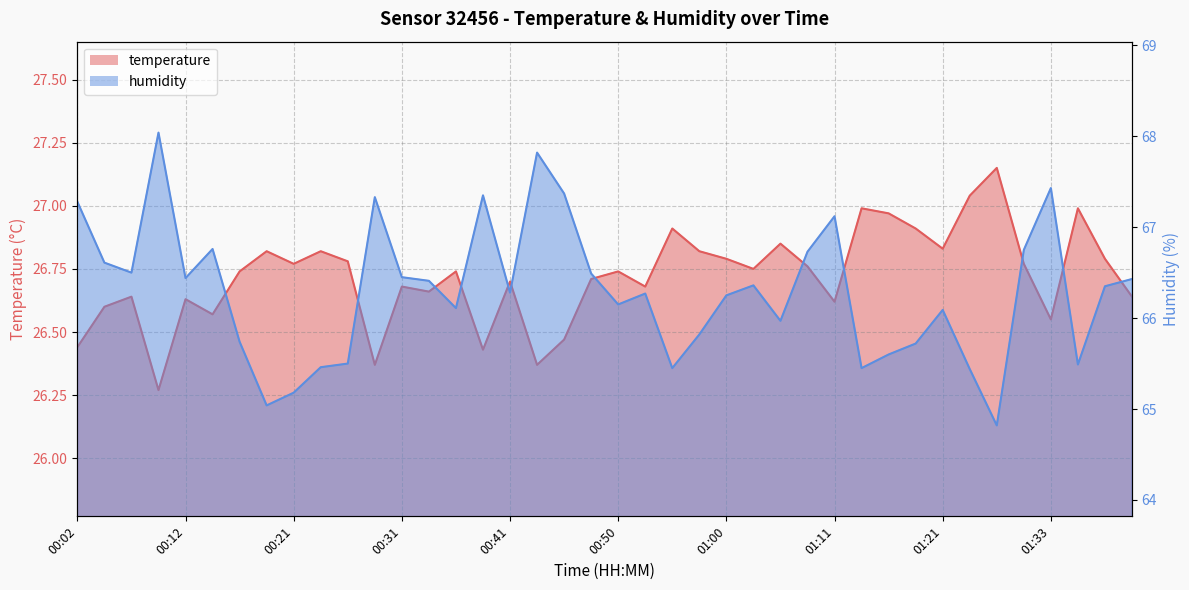

What is the difference between the humidity values at 01:36 and 00:04?

1.1